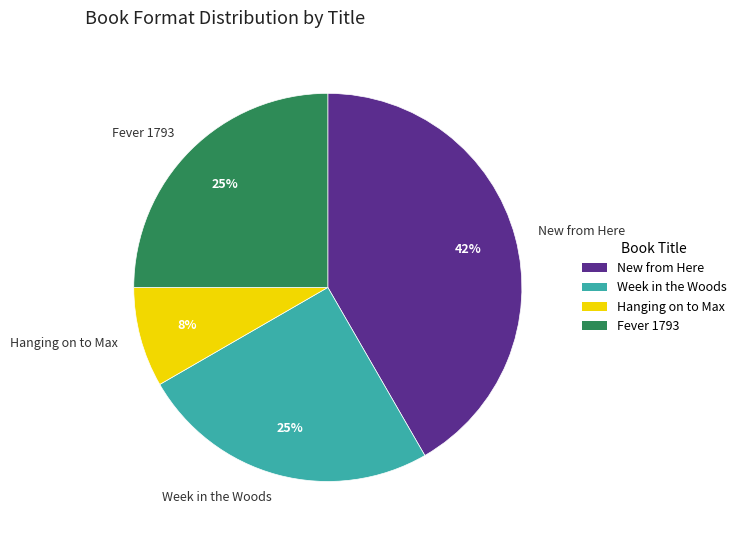

True or false: Hanging on to Max accounts for 1% of the total.

False